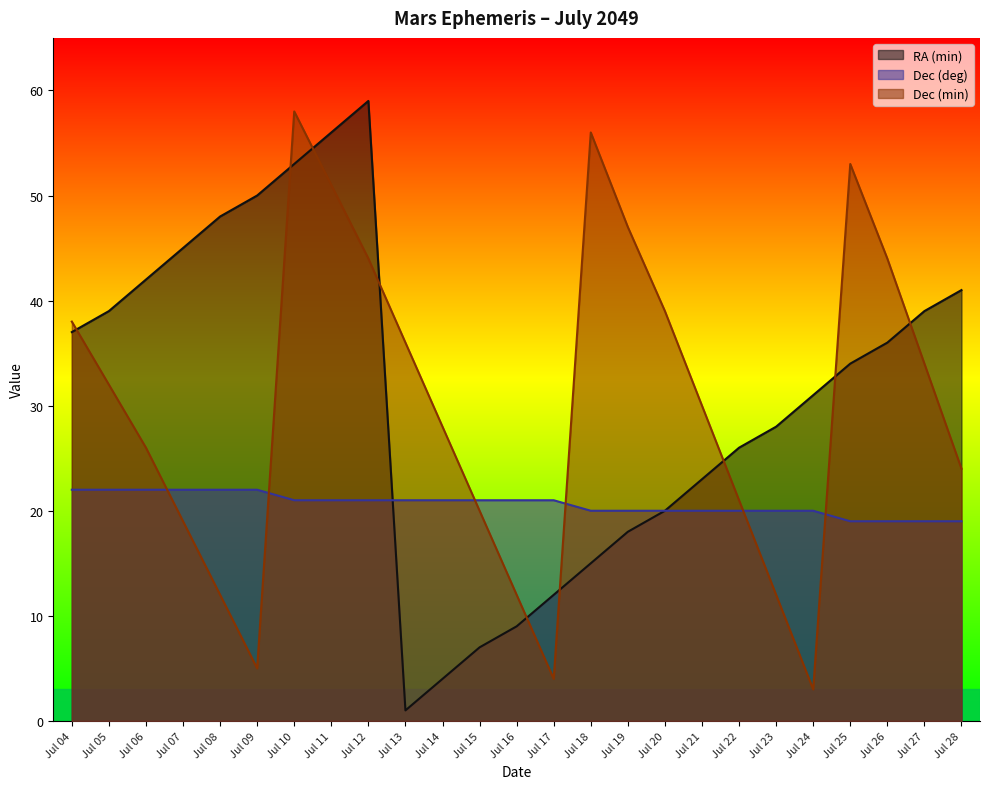

Where is RA (min) nearest to the value 30?

Jul 24